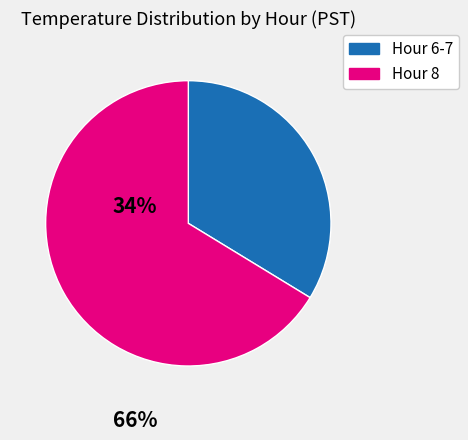

Does any single category account for the majority?

Yes